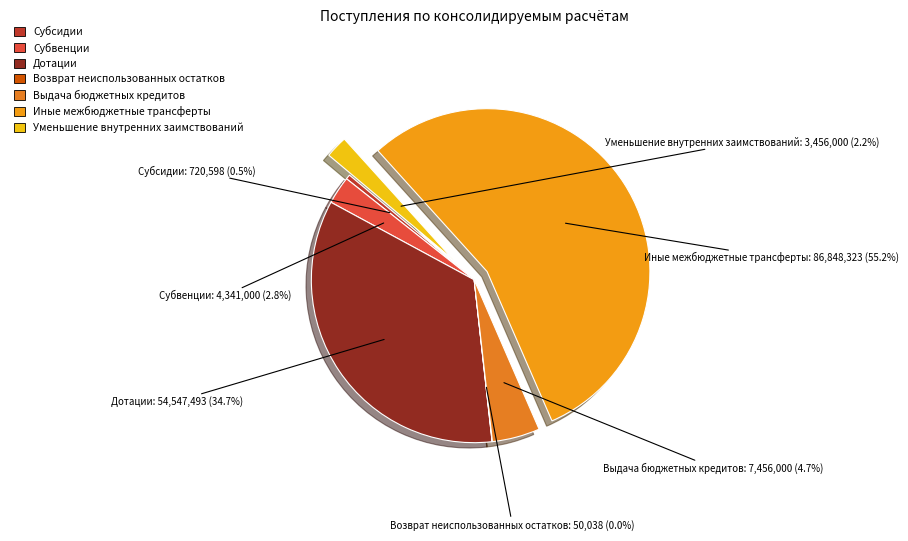

To the nearest percent, what is the difference between the largest and smallest slice percentages?

55%